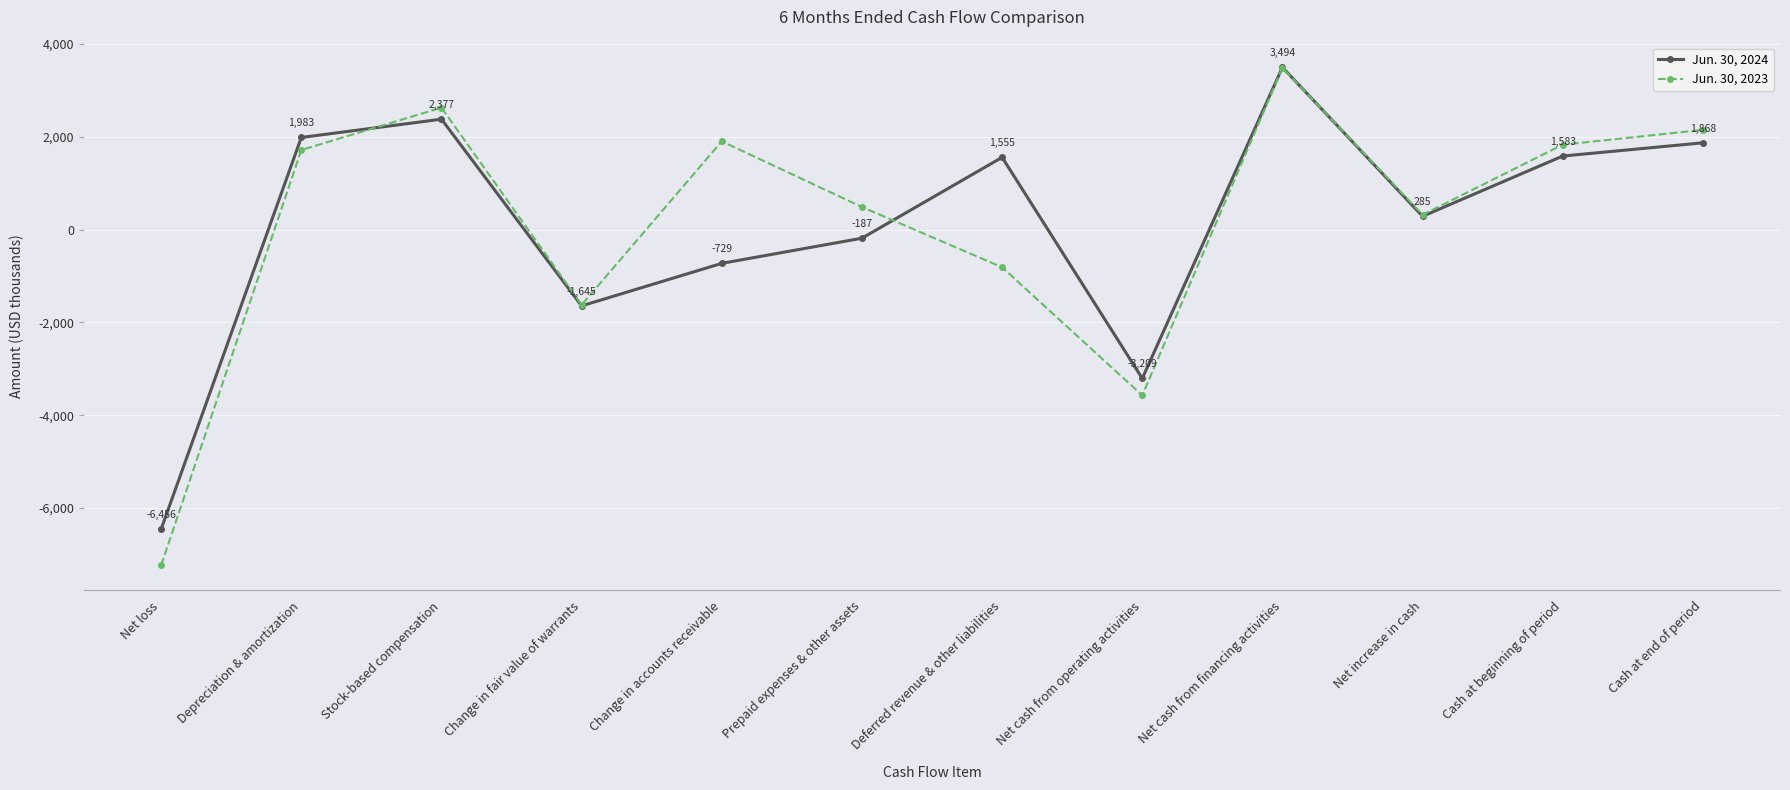

At which category is the sum across all series the highest?

Net cash from financing activities